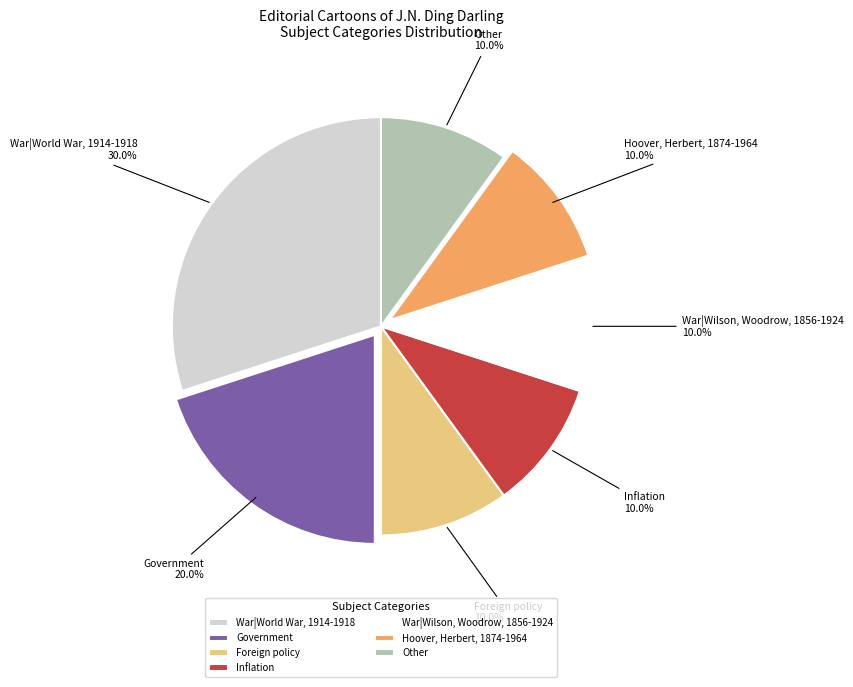

To the nearest percent, what portion does Other represent?

10%